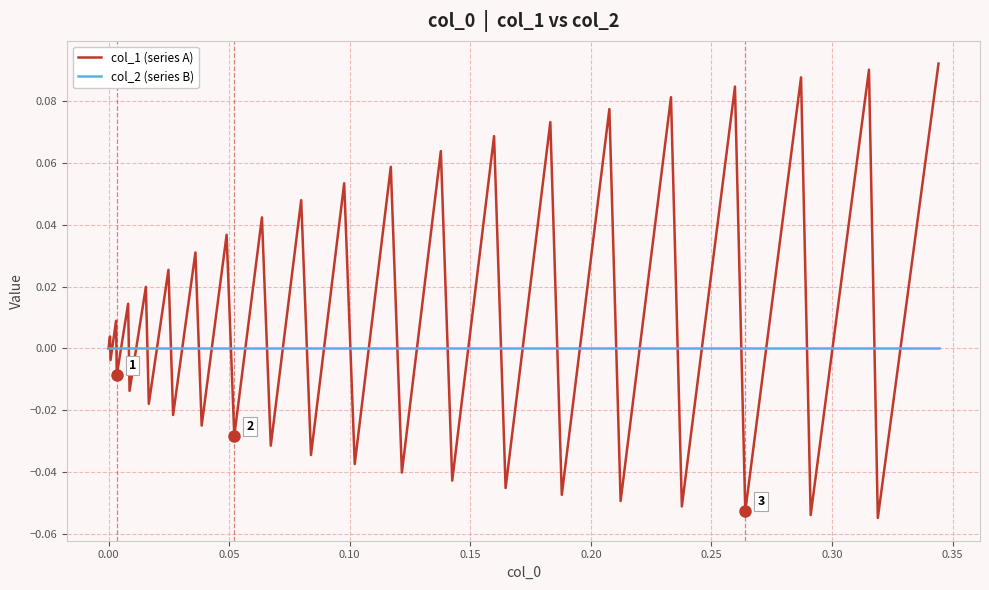

Which series has the widest spread of values?

col_1 (series A)